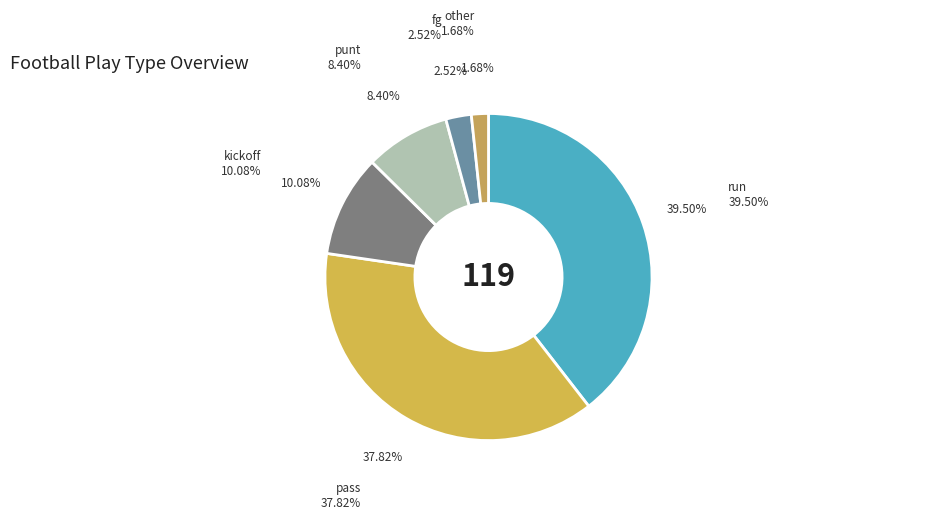

To the nearest percent, what is the difference between the largest and smallest slice percentages?

38%